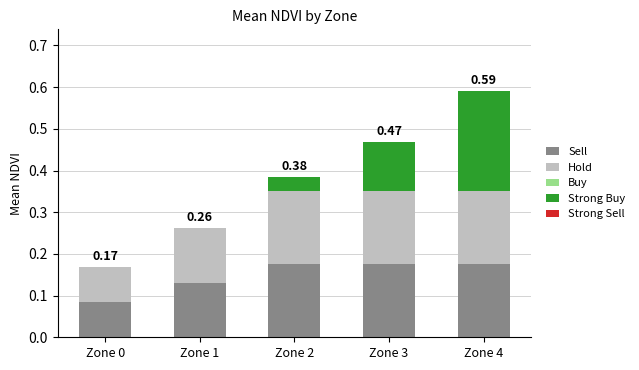

At which category is the sum across all series the highest?

Zone 4